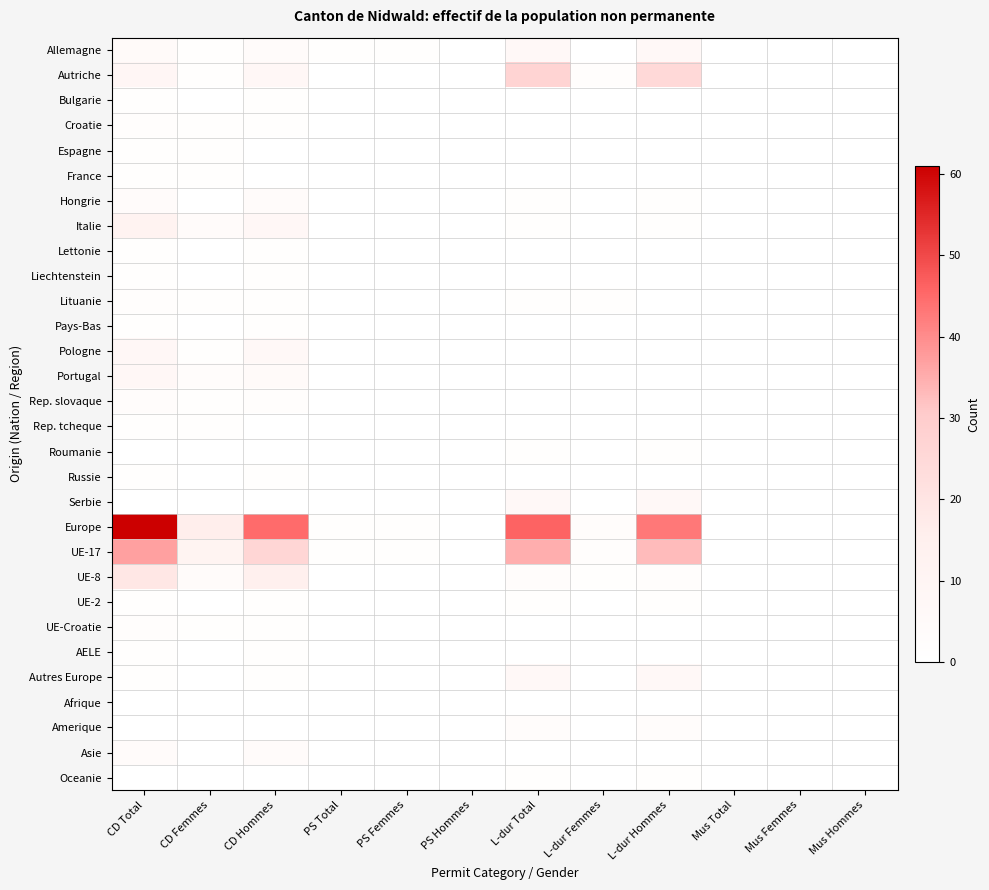

Reading right to left, what are all the values shown in this chart?

Allemagne: Mus Hommes=0	Mus Femmes=0	Mus Total=0	L-dur Hommes=7	L-dur Femmes=0	L-dur Total=7	PS Hommes=0	PS Femmes=1	PS Total=1	CD Hommes=4	CD Femmes=1	CD Total=5
Autriche: Mus Hommes=0	Mus Femmes=0	Mus Total=0	L-dur Hommes=25	L-dur Femmes=2	L-dur Total=27	PS Hommes=0	PS Femmes=0	PS Total=0	CD Hommes=8	CD Femmes=1	CD Total=9
Bulgarie: Mus Hommes=0	Mus Femmes=0	Mus Total=0	L-dur Hommes=0	L-dur Femmes=0	L-dur Total=0	PS Hommes=0	PS Femmes=0	PS Total=0	CD Hommes=1	CD Femmes=0	CD Total=1
Croatie: Mus Hommes=0	Mus Femmes=0	Mus Total=0	L-dur Hommes=0	L-dur Femmes=0	L-dur Total=0	PS Hommes=0	PS Femmes=0	PS Total=0	CD Hommes=1	CD Femmes=1	CD Total=2
Espagne: Mus Hommes=0	Mus Femmes=0	Mus Total=0	L-dur Hommes=0	L-dur Femmes=0	L-dur Total=0	PS Hommes=0	PS Femmes=0	PS Total=0	CD Hommes=0	CD Femmes=1	CD Total=1
France: Mus Hommes=0	Mus Femmes=0	Mus Total=0	L-dur Hommes=0	L-dur Femmes=0	L-dur Total=0	PS Hommes=0	PS Femmes=0	PS Total=0	CD Hommes=0	CD Femmes=1	CD Total=1
Hongrie: Mus Hommes=0	Mus Femmes=0	Mus Total=0	L-dur Hommes=1	L-dur Femmes=0	L-dur Total=1	PS Hommes=0	PS Femmes=0	PS Total=0	CD Hommes=4	CD Femmes=0	CD Total=4
Italie: Mus Hommes=0	Mus Femmes=0	Mus Total=0	L-dur Hommes=1	L-dur Femmes=0	L-dur Total=1	PS Hommes=0	PS Femmes=0	PS Total=0	CD Hommes=8	CD Femmes=4	CD Total=12
Lettonie: Mus Hommes=0	Mus Femmes=0	Mus Total=0	L-dur Hommes=0	L-dur Femmes=0	L-dur Total=0	PS Hommes=0	PS Femmes=0	PS Total=0	CD Hommes=1	CD Femmes=0	CD Total=1
Liechtenstein: Mus Hommes=0	Mus Femmes=0	Mus Total=0	L-dur Hommes=0	L-dur Femmes=0	L-dur Total=0	PS Hommes=0	PS Femmes=0	PS Total=0	CD Hommes=1	CD Femmes=0	CD Total=1
Lituanie: Mus Hommes=0	Mus Femmes=0	Mus Total=0	L-dur Hommes=0	L-dur Femmes=1	L-dur Total=1	PS Hommes=0	PS Femmes=0	PS Total=0	CD Hommes=1	CD Femmes=1	CD Total=2
Pays-Bas: Mus Hommes=0	Mus Femmes=0	Mus Total=0	L-dur Hommes=0	L-dur Femmes=0	L-dur Total=0	PS Hommes=0	PS Femmes=0	PS Total=0	CD Hommes=1	CD Femmes=0	CD Total=1
Pologne: Mus Hommes=0	Mus Femmes=0	Mus Total=0	L-dur Hommes=0	L-dur Femmes=0	L-dur Total=0	PS Hommes=0	PS Femmes=0	PS Total=0	CD Hommes=7	CD Femmes=1	CD Total=8
Portugal: Mus Hommes=0	Mus Femmes=0	Mus Total=0	L-dur Hommes=0	L-dur Femmes=0	L-dur Total=0	PS Hommes=0	PS Femmes=0	PS Total=0	CD Hommes=5	CD Femmes=3	CD Total=8
Rep. slovaque: Mus Hommes=0	Mus Femmes=0	Mus Total=0	L-dur Hommes=0	L-dur Femmes=0	L-dur Total=0	PS Hommes=0	PS Femmes=0	PS Total=0	CD Hommes=2	CD Femmes=1	CD Total=3
Rep. tcheque: Mus Hommes=0	Mus Femmes=0	Mus Total=0	L-dur Hommes=0	L-dur Femmes=0	L-dur Total=0	PS Hommes=0	PS Femmes=0	PS Total=0	CD Hommes=0	CD Femmes=1	CD Total=1
Roumanie: Mus Hommes=0	Mus Femmes=0	Mus Total=0	L-dur Hommes=1	L-dur Femmes=0	L-dur Total=1	PS Hommes=0	PS Femmes=0	PS Total=0	CD Hommes=0	CD Femmes=0	CD Total=0
Russie: Mus Hommes=0	Mus Femmes=0	Mus Total=0	L-dur Hommes=0	L-dur Femmes=0	L-dur Total=0	PS Hommes=0	PS Femmes=0	PS Total=0	CD Hommes=1	CD Femmes=0	CD Total=1
Serbie: Mus Hommes=0	Mus Femmes=0	Mus Total=0	L-dur Hommes=7	L-dur Femmes=0	L-dur Total=7	PS Hommes=0	PS Femmes=0	PS Total=0	CD Hommes=0	CD Femmes=0	CD Total=0
Europe: Mus Hommes=0	Mus Femmes=0	Mus Total=0	L-dur Hommes=43	L-dur Femmes=3	L-dur Total=46	PS Hommes=0	PS Femmes=1	PS Total=1	CD Hommes=45	CD Femmes=16	CD Total=61
UE-17: Mus Hommes=0	Mus Femmes=0	Mus Total=0	L-dur Hommes=33	L-dur Femmes=2	L-dur Total=35	PS Hommes=0	PS Femmes=1	PS Total=1	CD Hommes=26	CD Femmes=11	CD Total=37
UE-8: Mus Hommes=0	Mus Femmes=0	Mus Total=0	L-dur Hommes=2	L-dur Femmes=1	L-dur Total=3	PS Hommes=0	PS Femmes=0	PS Total=0	CD Hommes=15	CD Femmes=4	CD Total=19
UE-2: Mus Hommes=0	Mus Femmes=0	Mus Total=0	L-dur Hommes=1	L-dur Femmes=0	L-dur Total=1	PS Hommes=0	PS Femmes=0	PS Total=0	CD Hommes=1	CD Femmes=0	CD Total=1
UE-Croatie: Mus Hommes=0	Mus Femmes=0	Mus Total=0	L-dur Hommes=0	L-dur Femmes=0	L-dur Total=0	PS Hommes=0	PS Femmes=0	PS Total=0	CD Hommes=1	CD Femmes=1	CD Total=2
AELE: Mus Hommes=0	Mus Femmes=0	Mus Total=0	L-dur Hommes=0	L-dur Femmes=0	L-dur Total=0	PS Hommes=0	PS Femmes=0	PS Total=0	CD Hommes=1	CD Femmes=0	CD Total=1
Autres Europe: Mus Hommes=0	Mus Femmes=0	Mus Total=0	L-dur Hommes=7	L-dur Femmes=0	L-dur Total=7	PS Hommes=0	PS Femmes=0	PS Total=0	CD Hommes=1	CD Femmes=0	CD Total=1
Afrique: Mus Hommes=0	Mus Femmes=0	Mus Total=0	L-dur Hommes=0	L-dur Femmes=0	L-dur Total=0	PS Hommes=0	PS Femmes=0	PS Total=0	CD Hommes=0	CD Femmes=0	CD Total=0
Amerique: Mus Hommes=0	Mus Femmes=0	Mus Total=0	L-dur Hommes=3	L-dur Femmes=0	L-dur Total=3	PS Hommes=0	PS Femmes=0	PS Total=0	CD Hommes=0	CD Femmes=0	CD Total=0
Asie: Mus Hommes=0	Mus Femmes=0	Mus Total=0	L-dur Hommes=0	L-dur Femmes=0	L-dur Total=0	PS Hommes=0	PS Femmes=0	PS Total=0	CD Hommes=4	CD Femmes=0	CD Total=4
Oceanie: Mus Hommes=0	Mus Femmes=0	Mus Total=0	L-dur Hommes=1	L-dur Femmes=0	L-dur Total=1	PS Hommes=0	PS Femmes=0	PS Total=0	CD Hommes=0	CD Femmes=0	CD Total=0